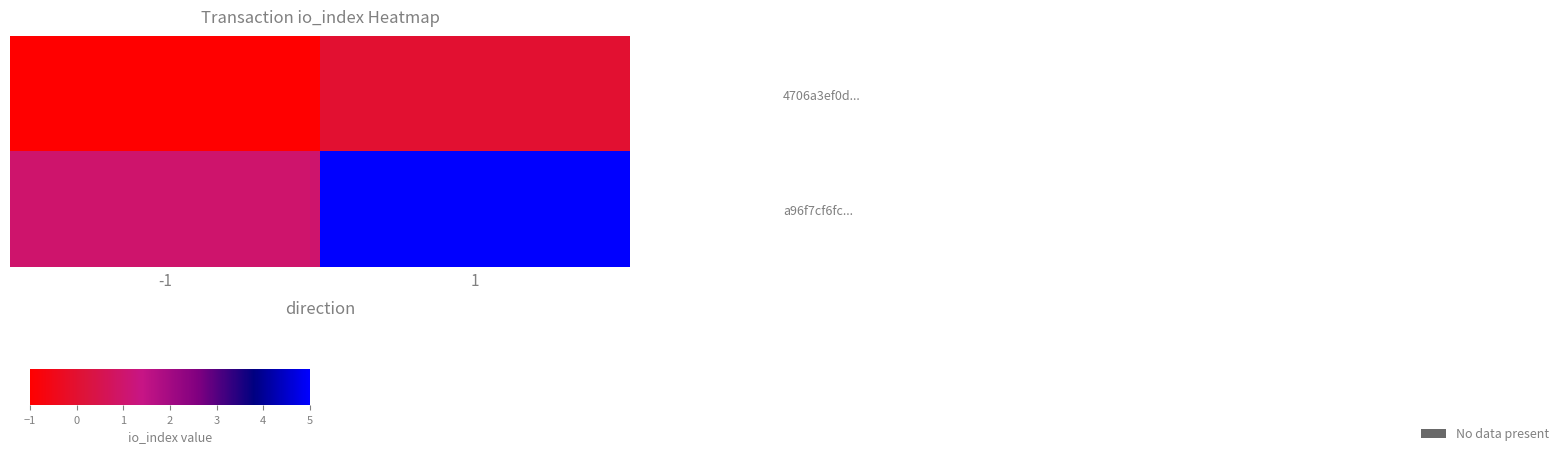

What is the difference between the highest and lowest values at -1?

2